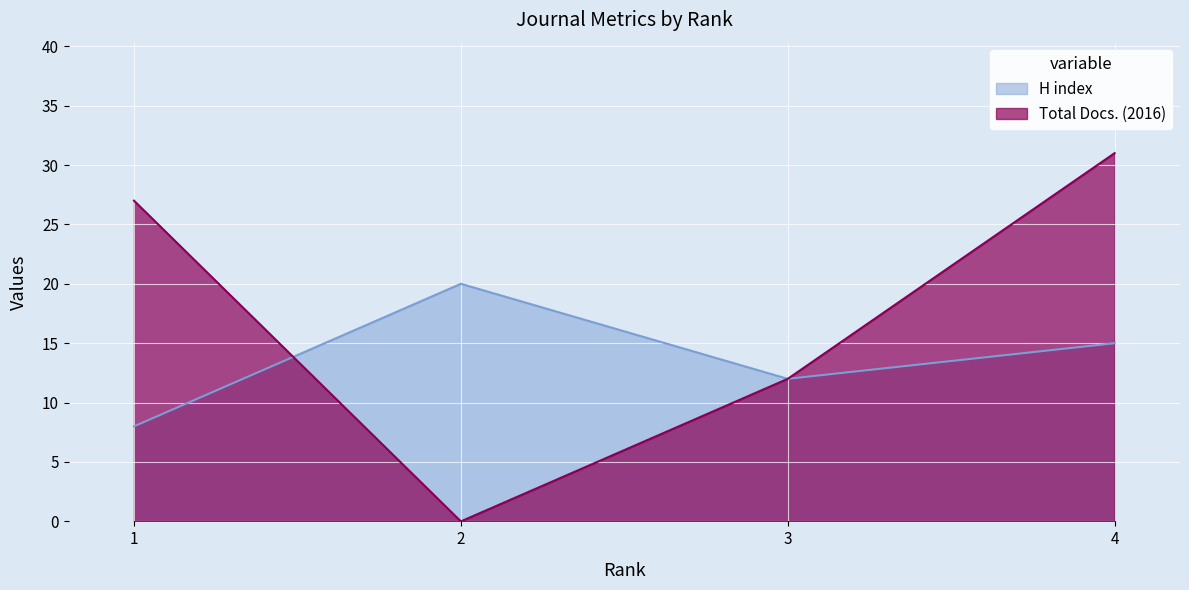

Is it true that H index equals 12 at 3?

True